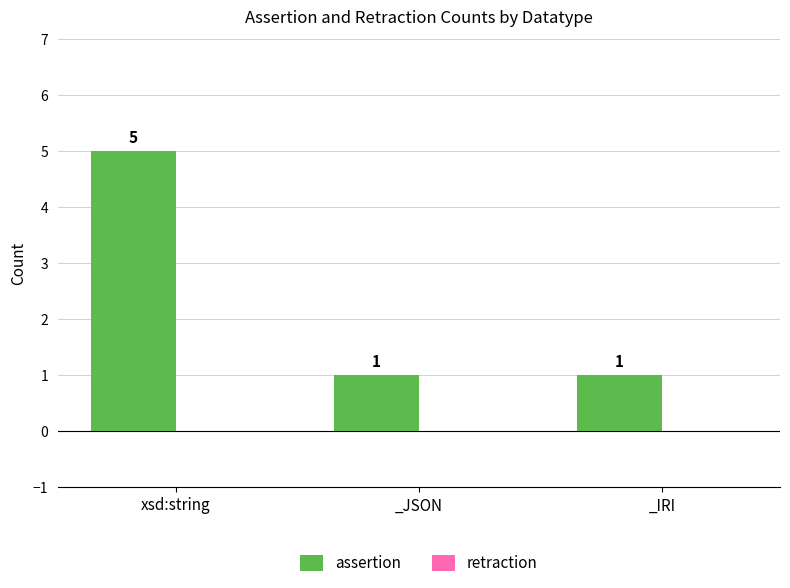

At which category does the chart reach its peak across all series?

xsd:string